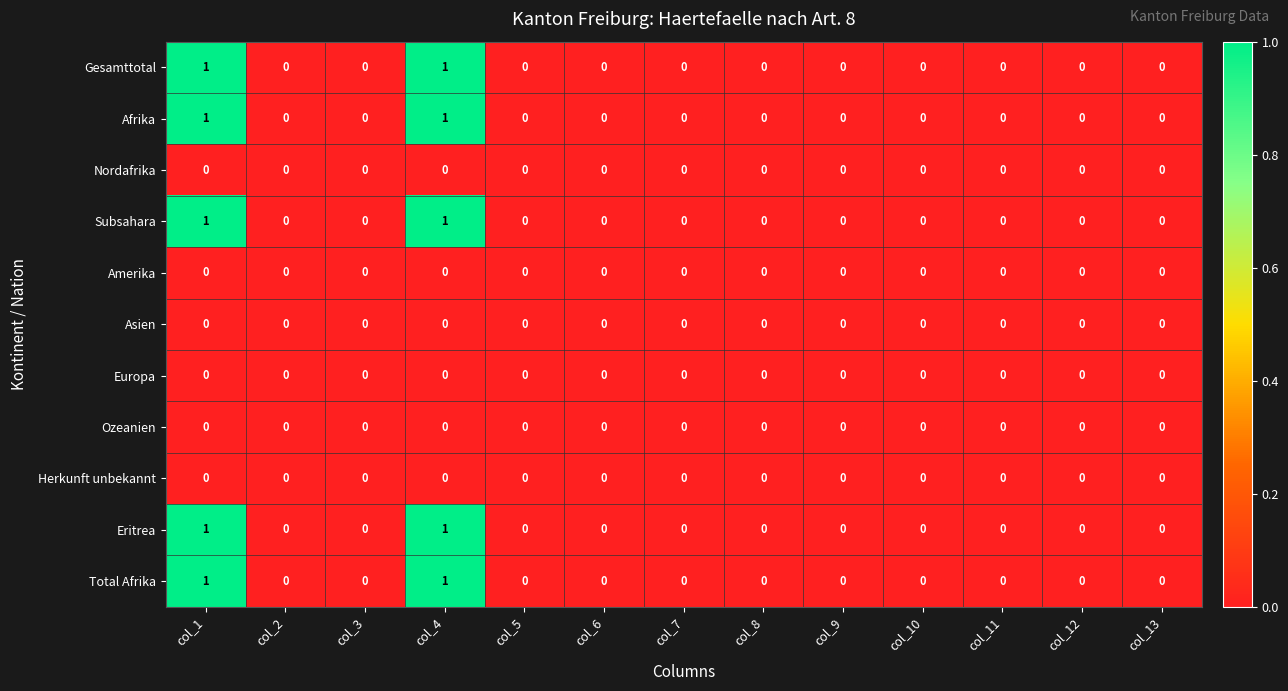

True or false: Ozeanien has a value of 0 at col_12.

True